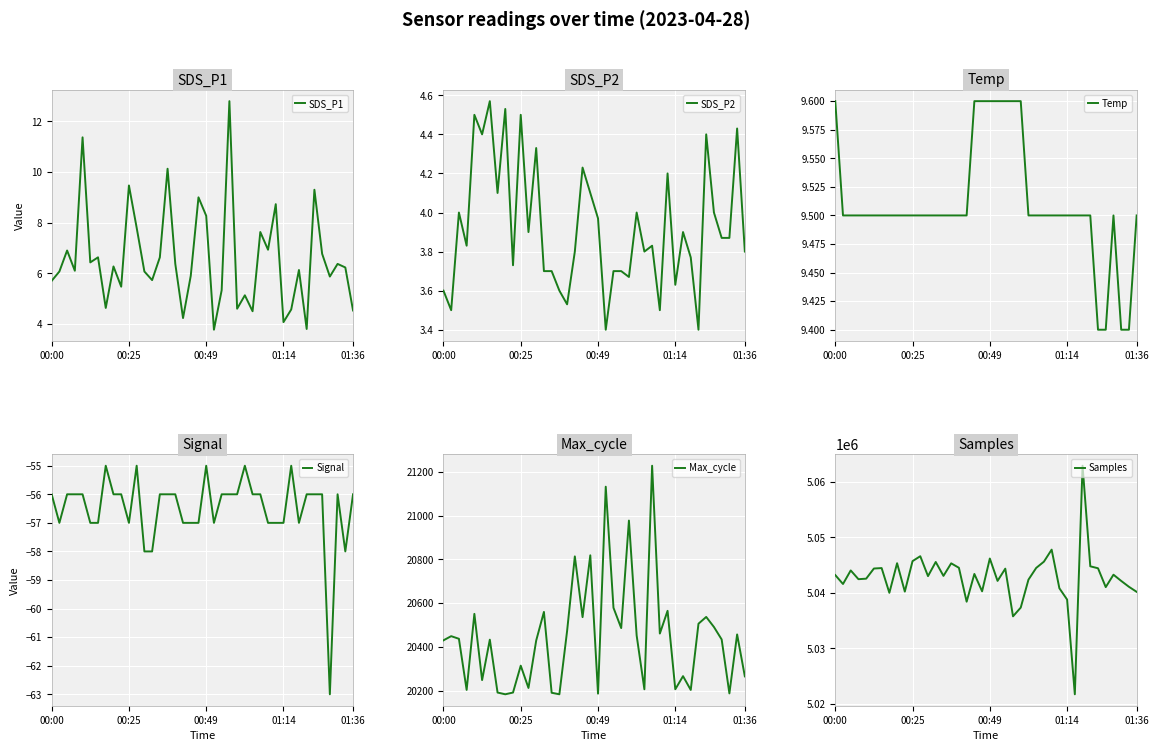

How many series are shown in this chart?

6